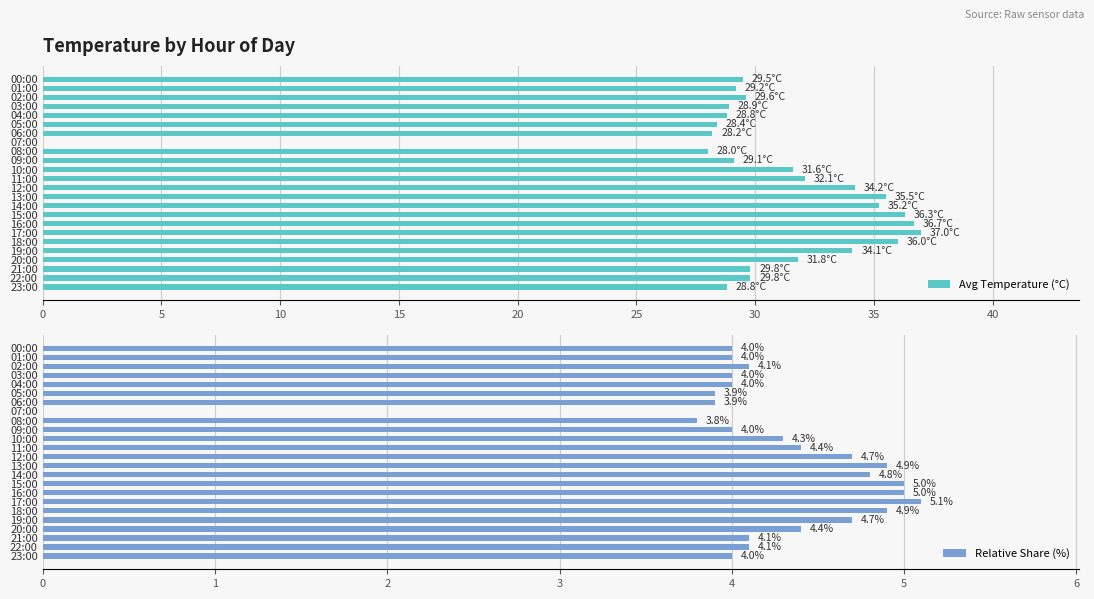

Is it true that Avg Temperature (°C) equals 29.8 at 22:00?

True